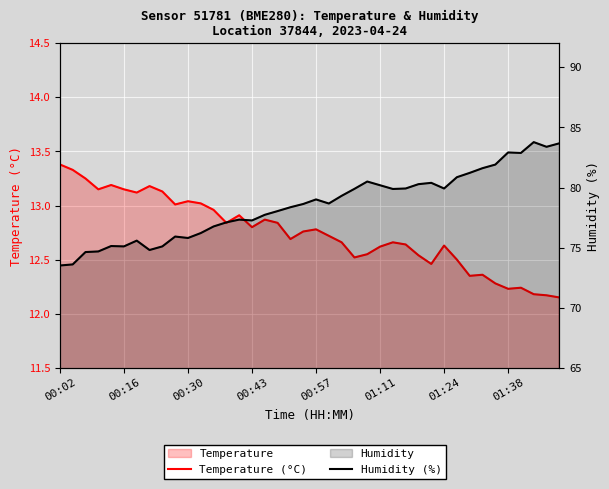

What are all the series names shown in the legend?

Temperature (°C), Humidity (%)